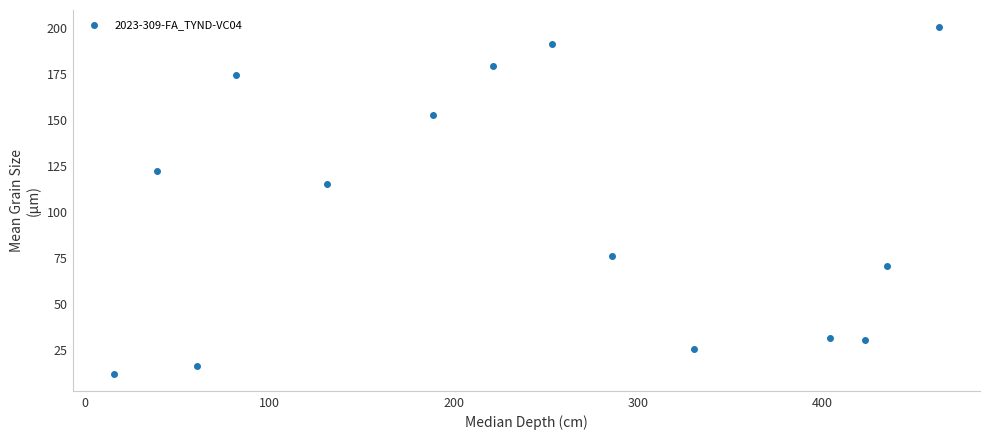

What is the range of Y values (max minus min)?

188.3